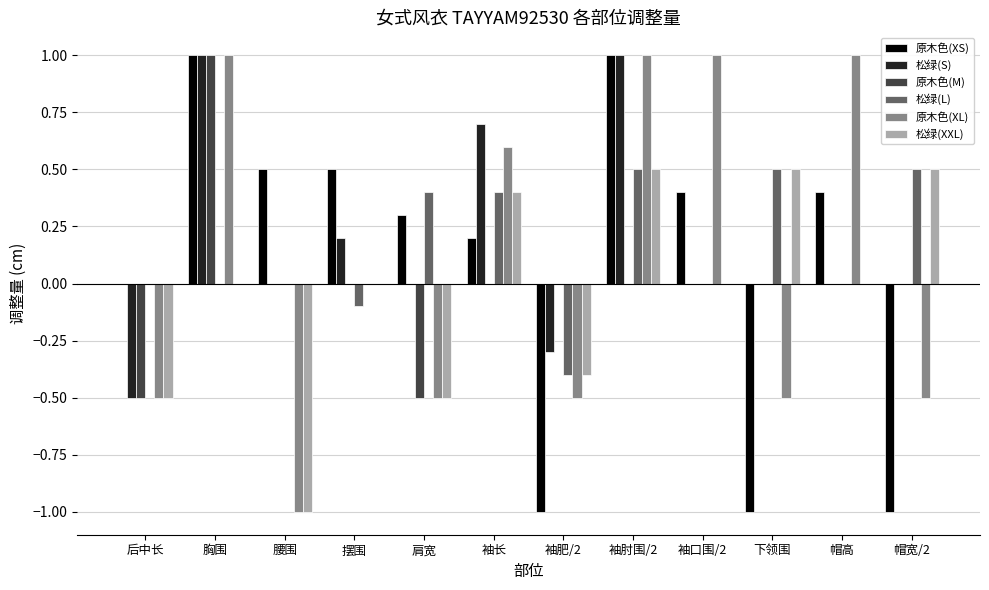

The value of 松绿(L) at 袖口围/2 is -0.5. True or false?

False